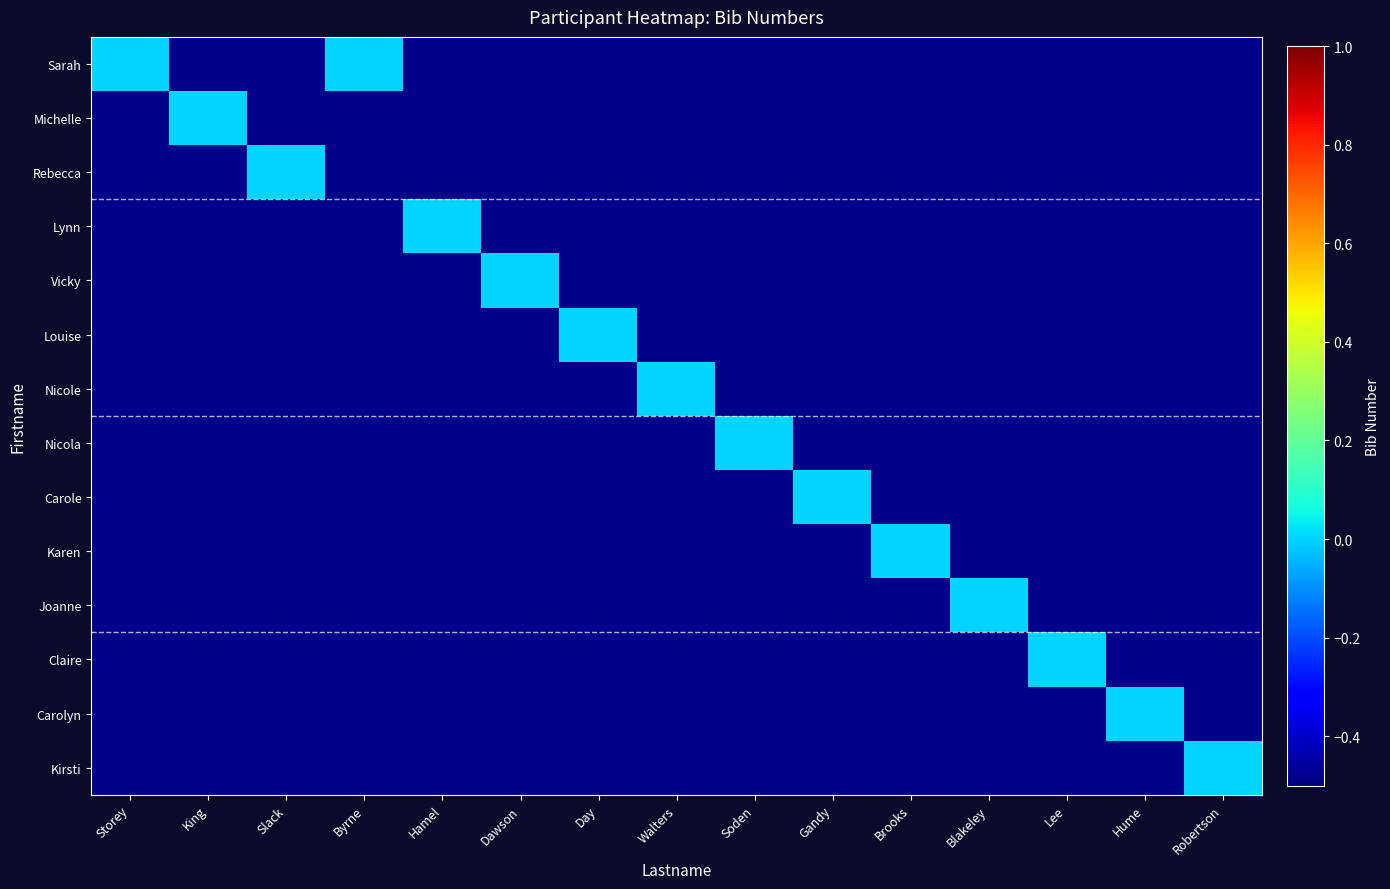

Between Lee and Soden, which is larger?

Lee